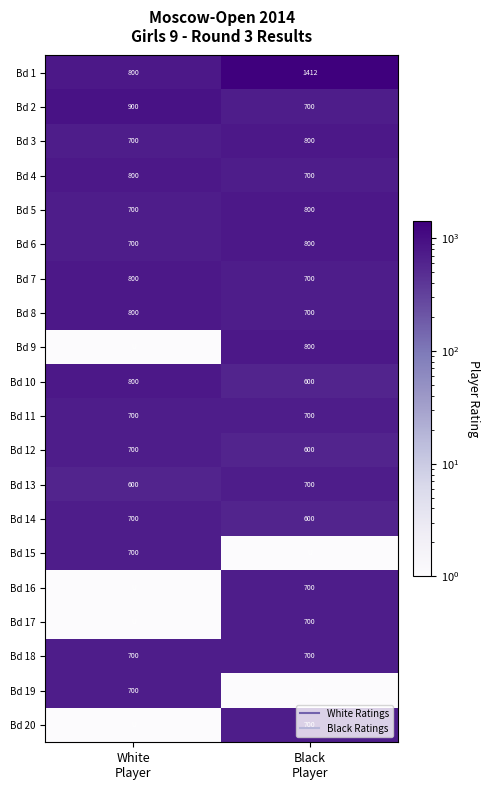

What is the minimum value shown in the chart?

1